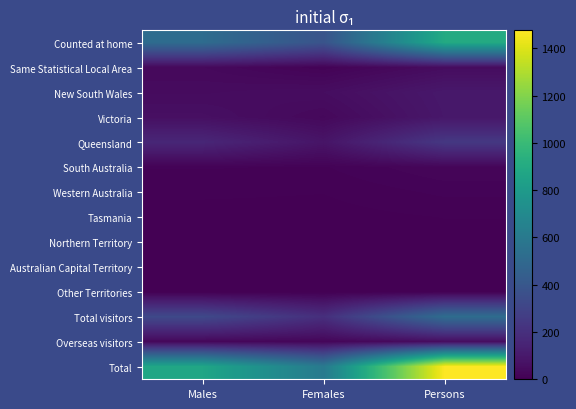

Which category has the lowest value across all series?

Females